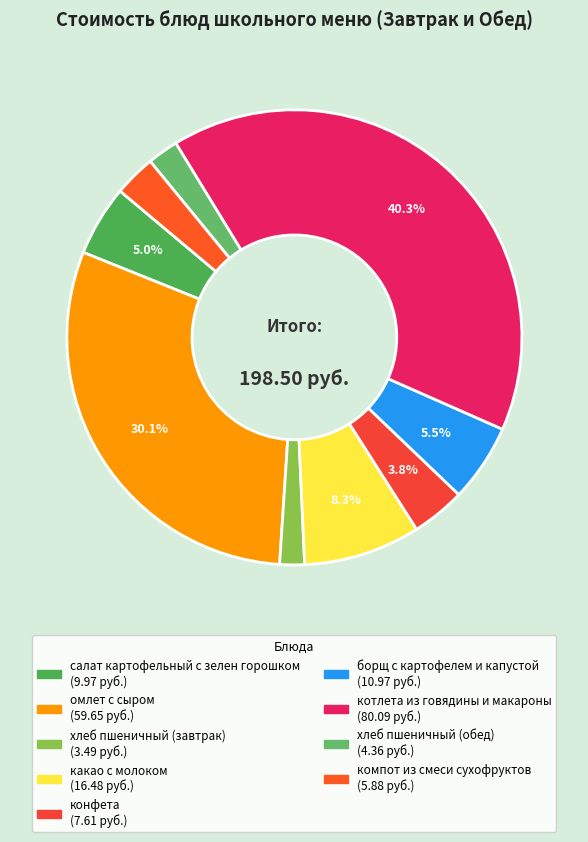

Combined, what portion of the pie is омлет с сыром and конфета?

33.9%